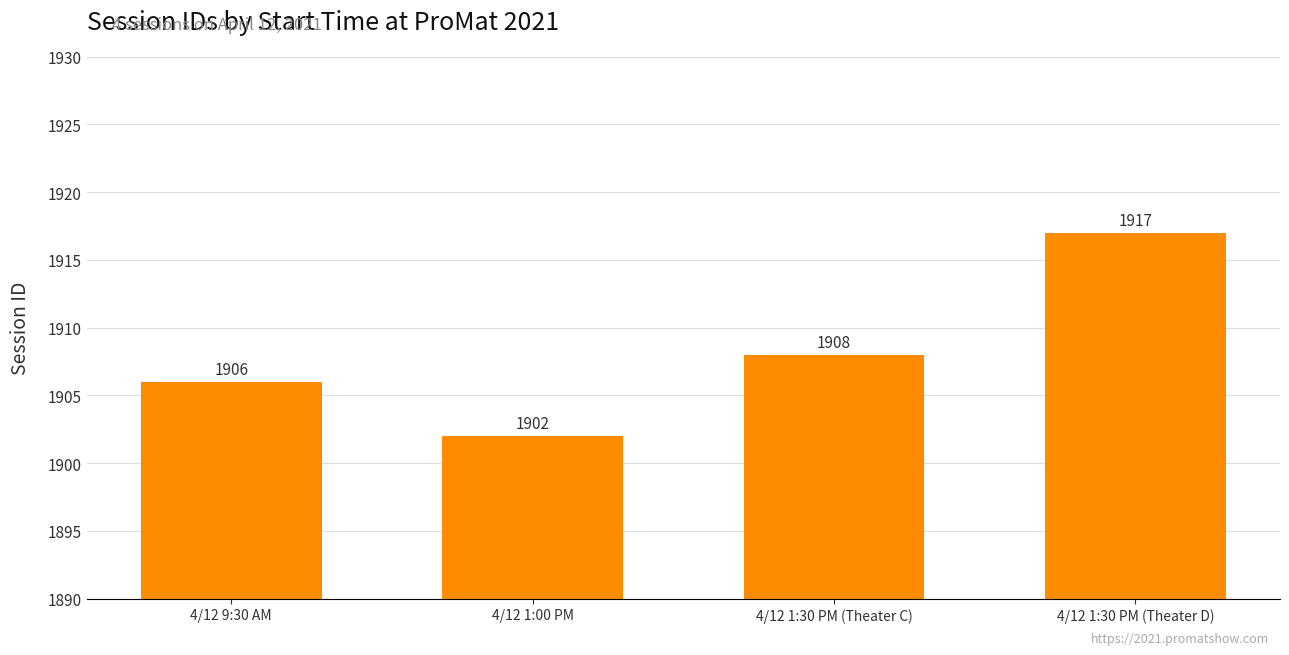

What is the change in value from 4/12 9:30 AM to 4/12 1:00 PM?

-4